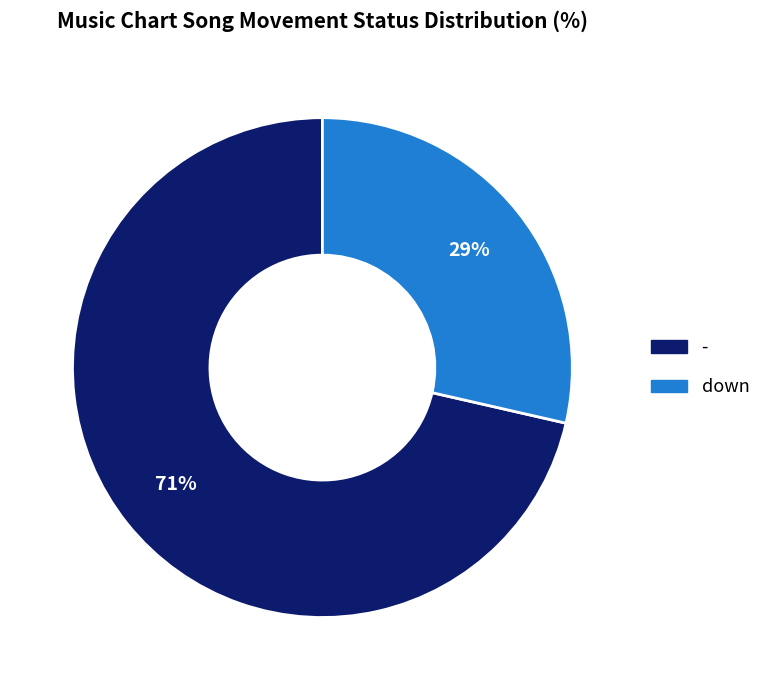

To the nearest percent, what is the combined percentage of down and -?

100%